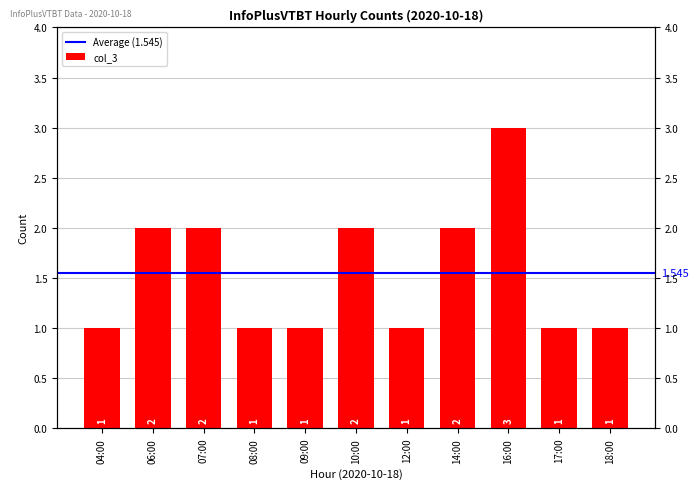

List the labels in order of value, largest first.

16:00, 06:00, 07:00, 10:00, 14:00, 04:00, 08:00, 09:00, 12:00, 17:00, 18:00